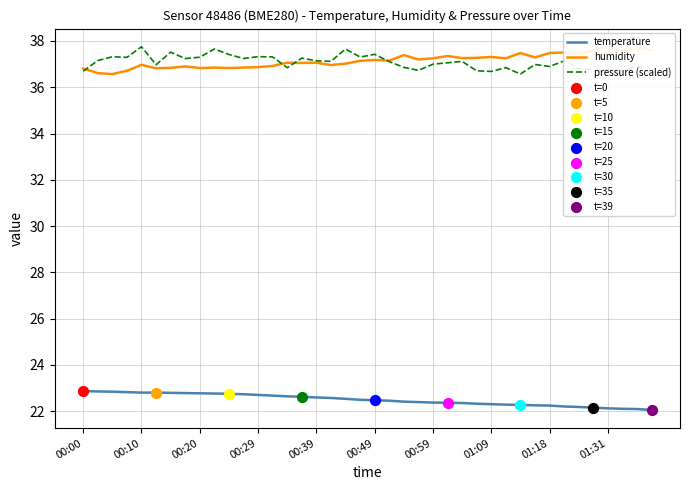

What are all the series names shown in the legend?

temperature, humidity, pressure (scaled)